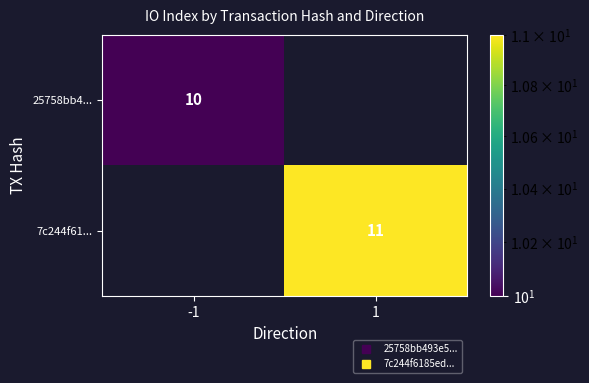

What value does the 25758bb4... series have at -1, to the nearest 10?

10